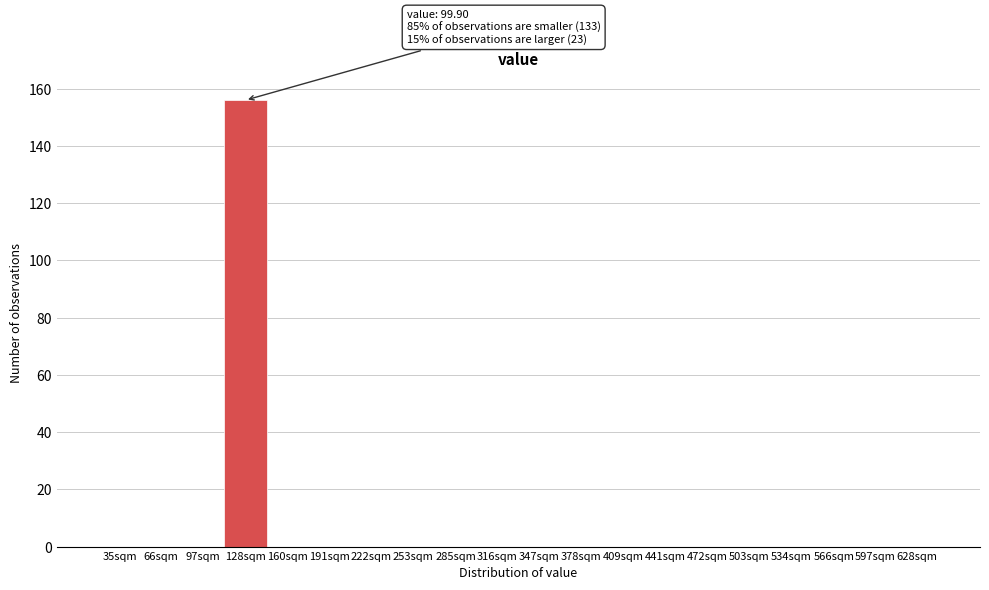

Reading left to right, transcribe all the data shown in this chart.

35sqm=0	66sqm=0	97sqm=0	128sqm=156	160sqm=0	191sqm=0	222sqm=0	253sqm=0	285sqm=0	316sqm=0	347sqm=0	378sqm=0	409sqm=0	441sqm=0	472sqm=0	503sqm=0	534sqm=0	566sqm=0	597sqm=0	628sqm=0